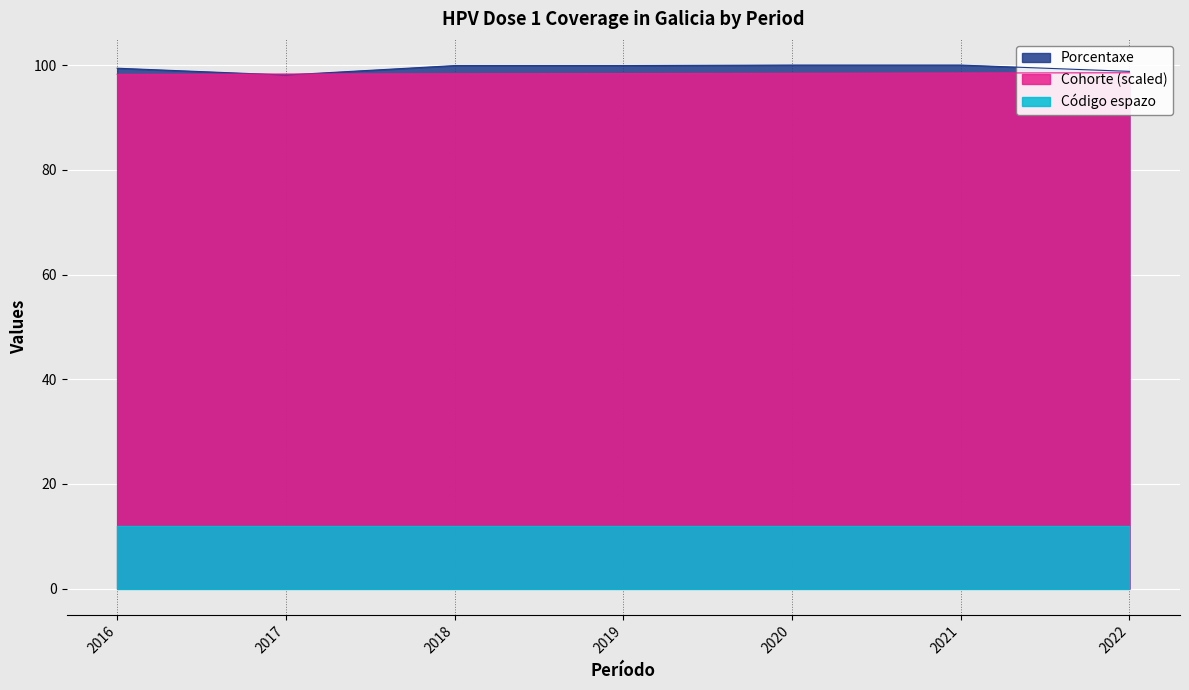

Which category has the highest value in the Porcentaxe series?

2020